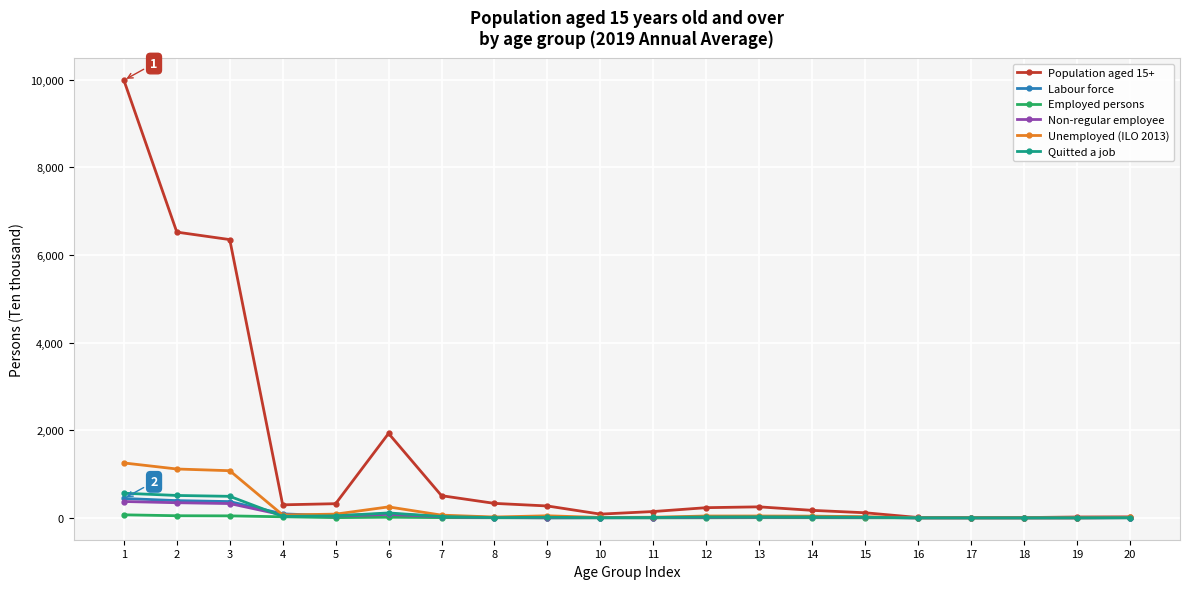

What is the greatest value displayed?

9991